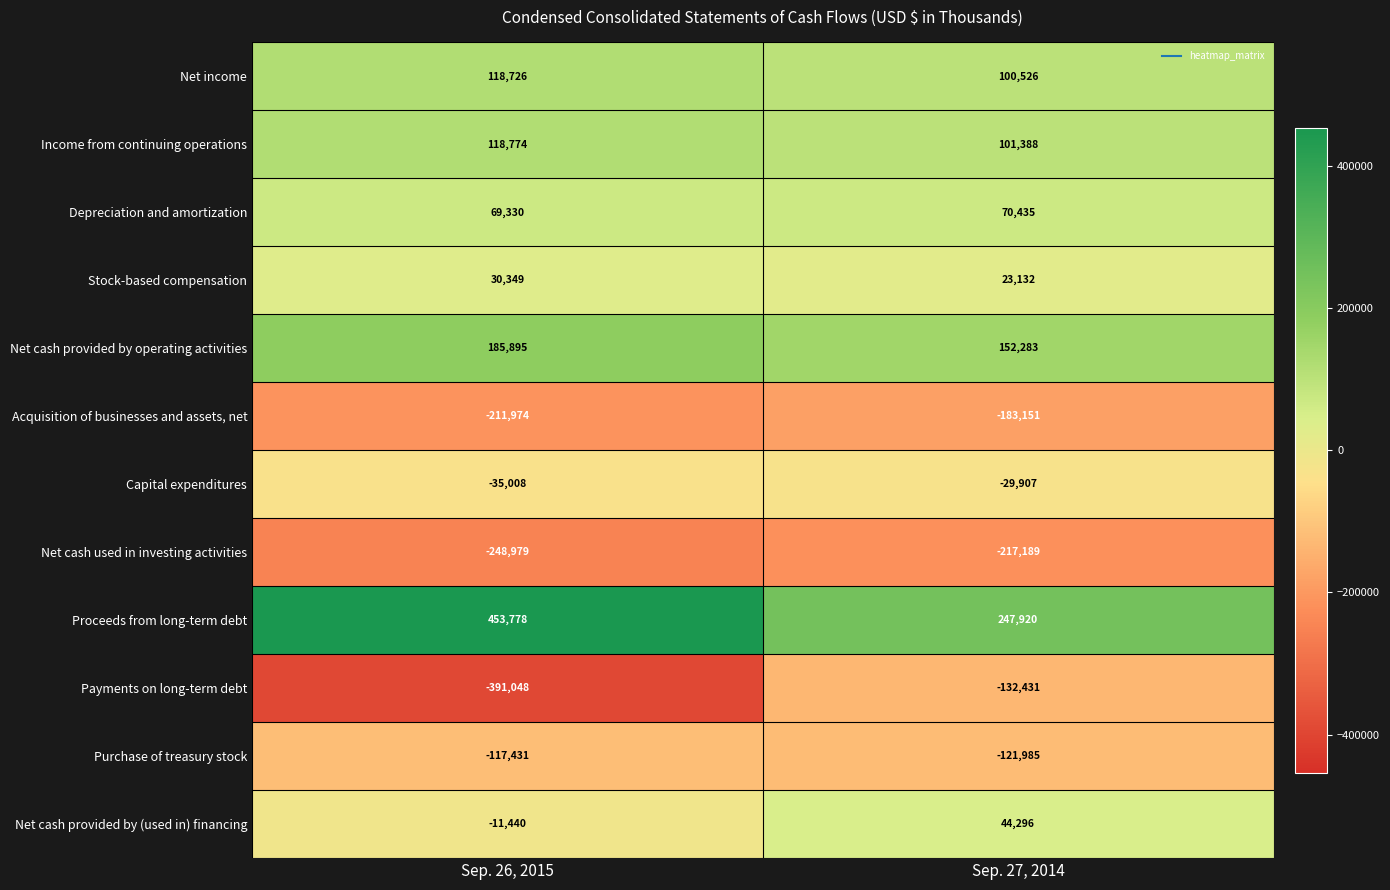

Which label corresponds to the smallest value in the chart?

Sep. 26, 2015